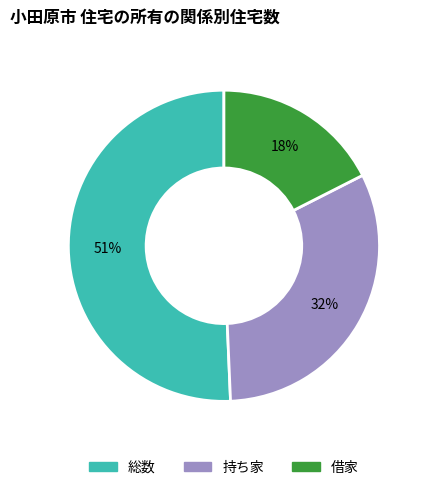

Does 総数 account for over 50% of the chart?

Yes